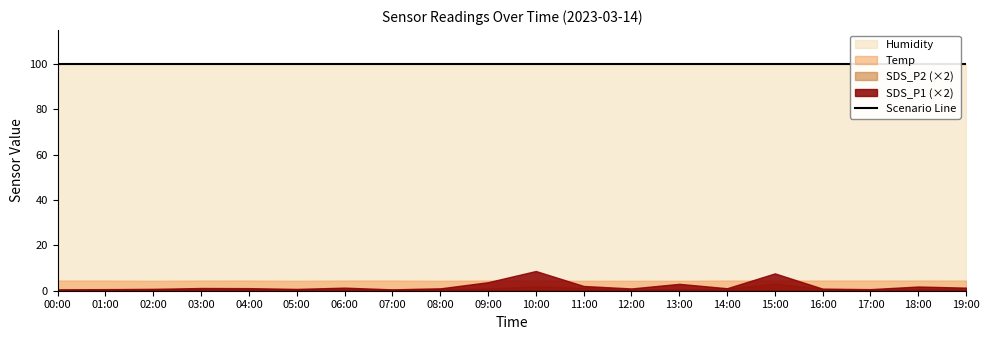

What is the label of the 5th point from the left?

04:00